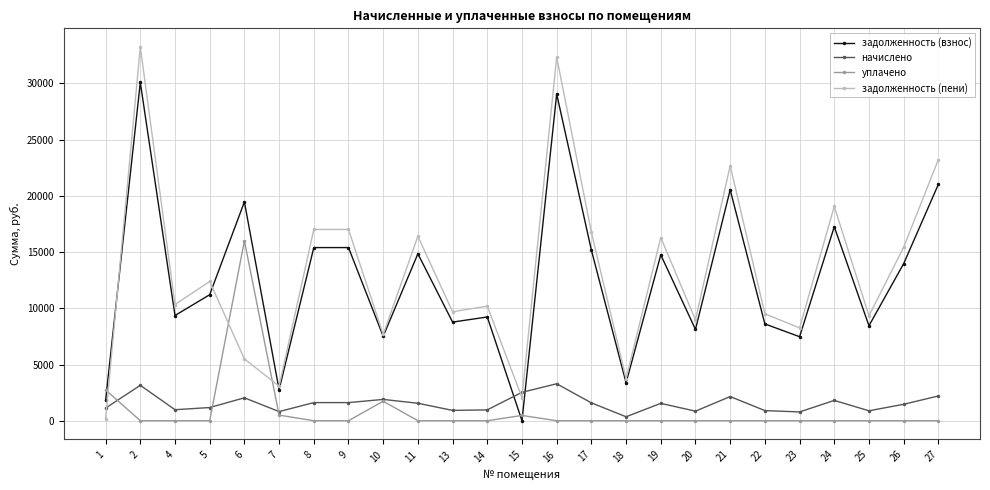

Rank the series at 17 from lowest to highest value.

уплачено, начислено, задолженность (взнос), задолженность (пени)